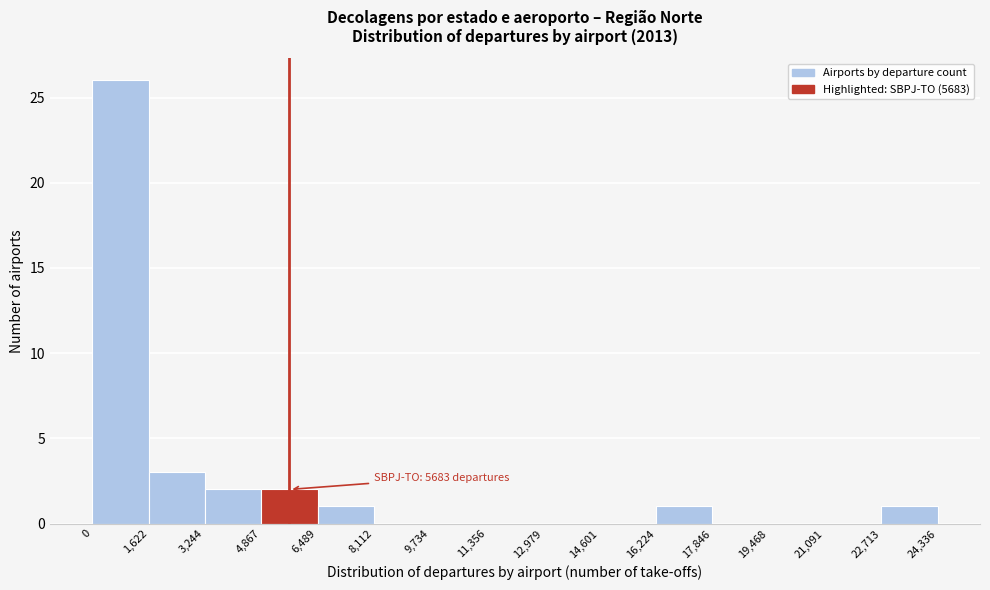

Which range on the x-axis has the tallest bar?

0 to 1,622